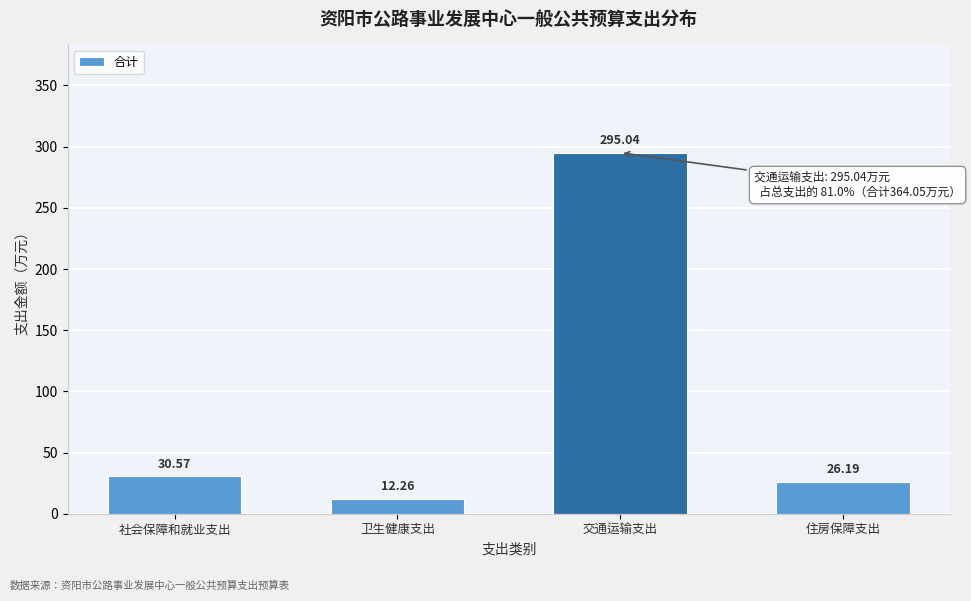

What is the sum of the values at 交通运输支出 and 卫生健康支出?

307.3